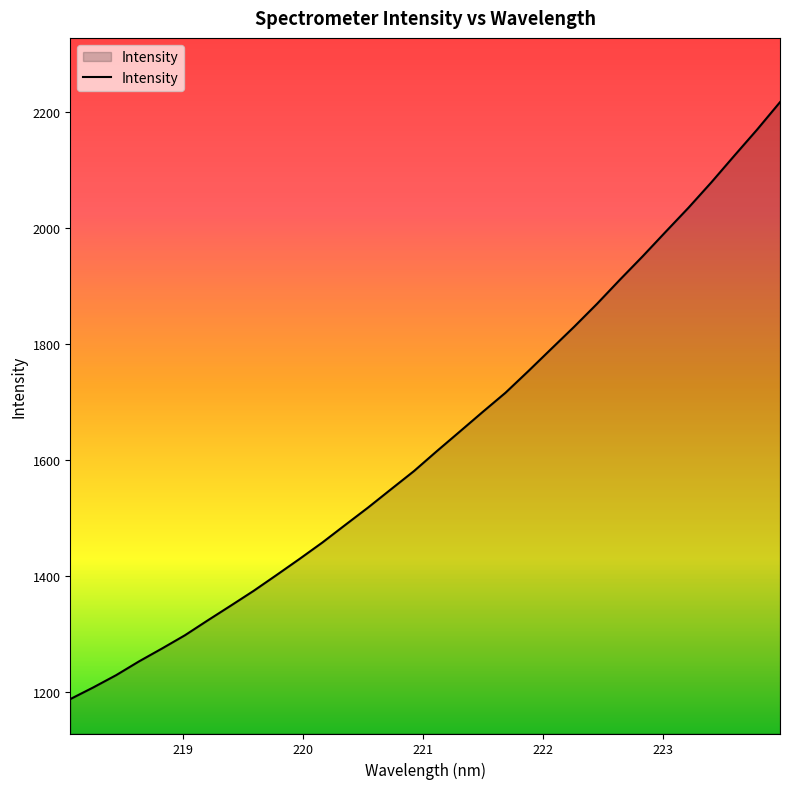

What is the average value?

1634.6